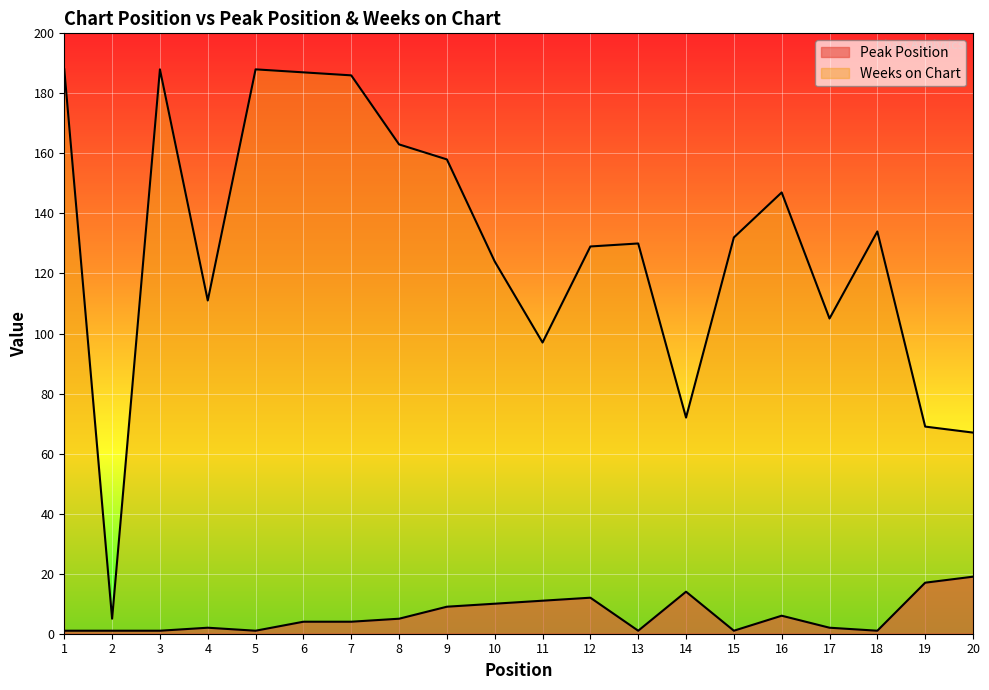

At which category is the sum across all series the highest?

6